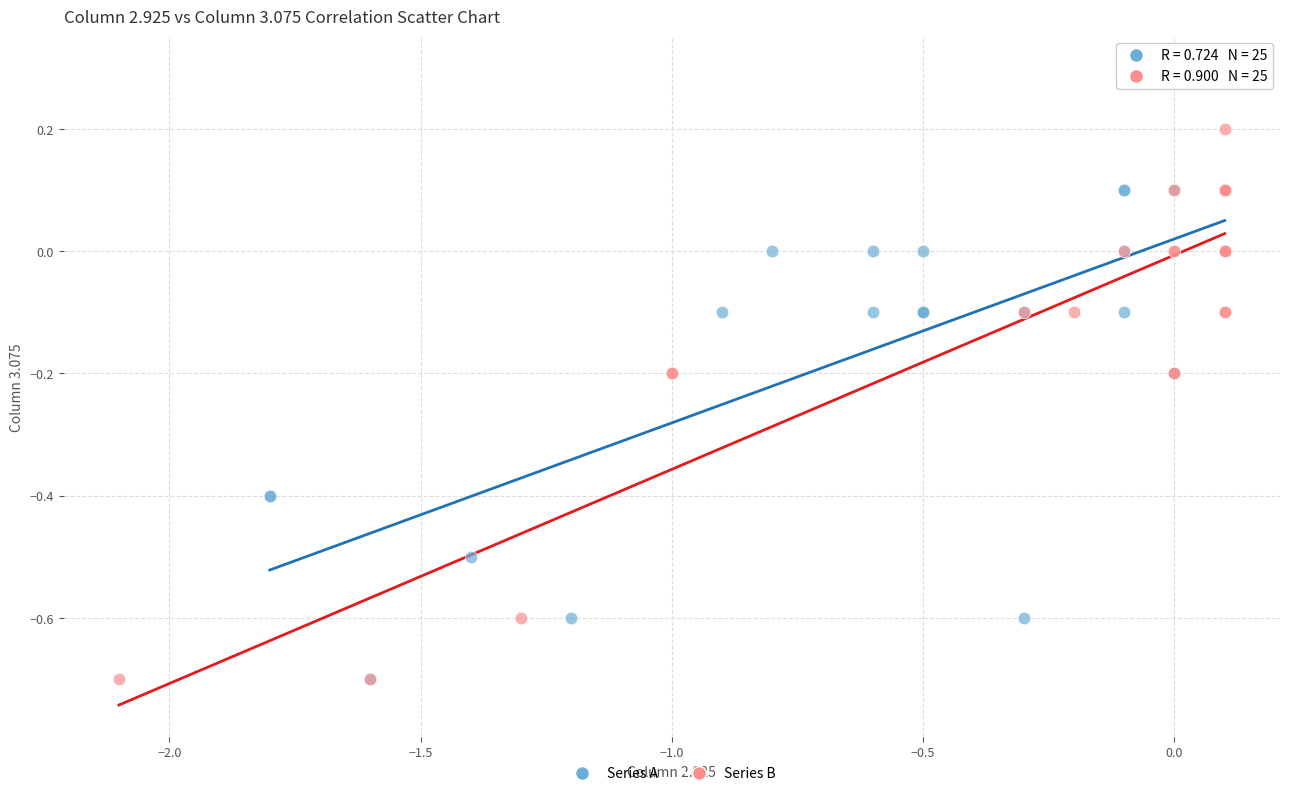

Which series has the widest spread of Y values?

Series A